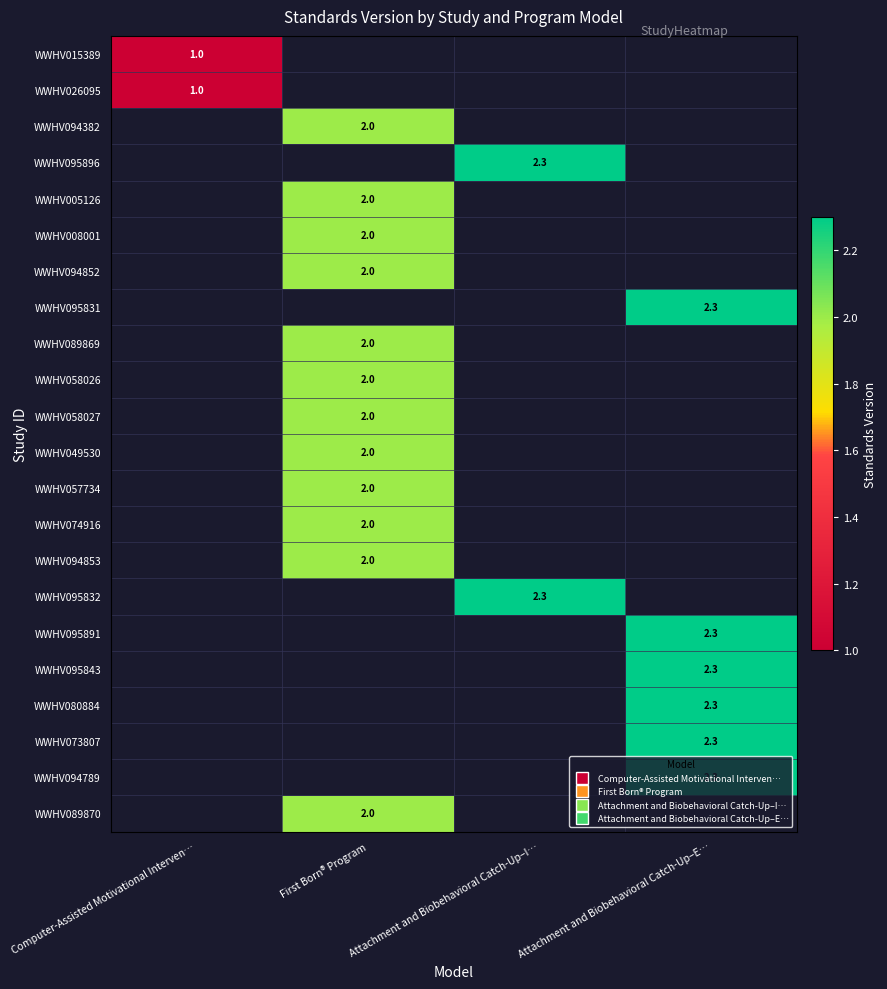

Is it true that WWHV074916 equals 0.8 at First Born® Program?

False